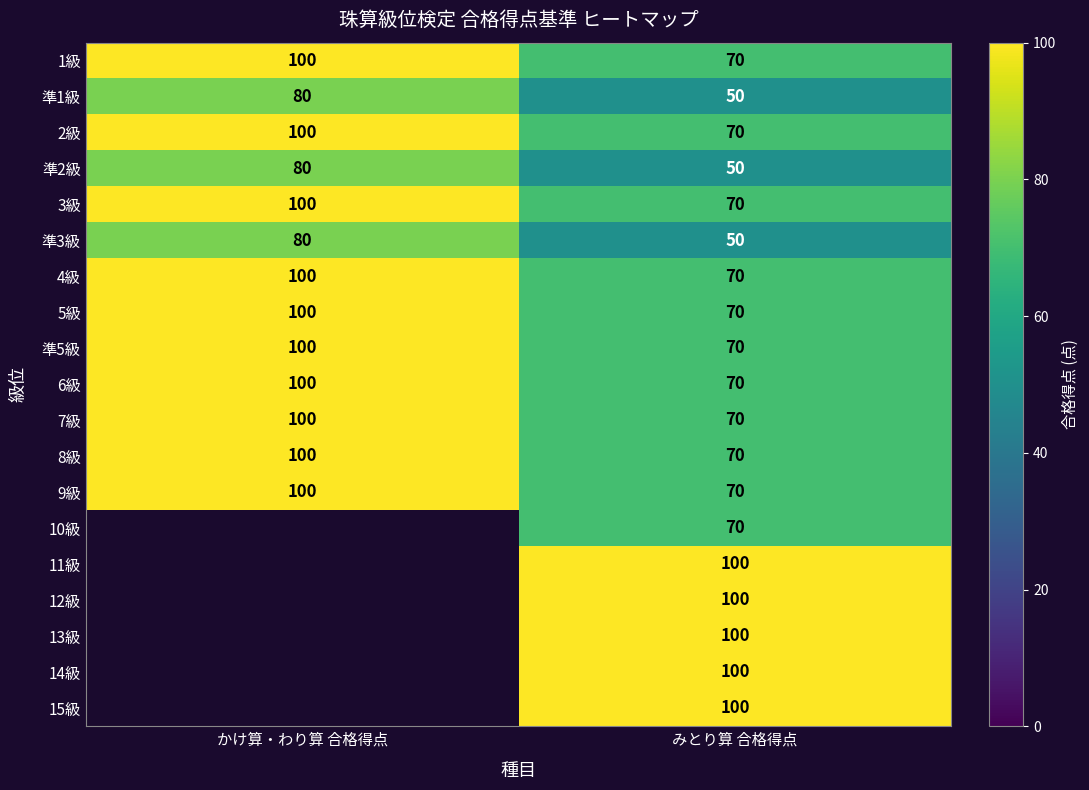

At which category is the sum across all series the highest?

みとり算 合格得点